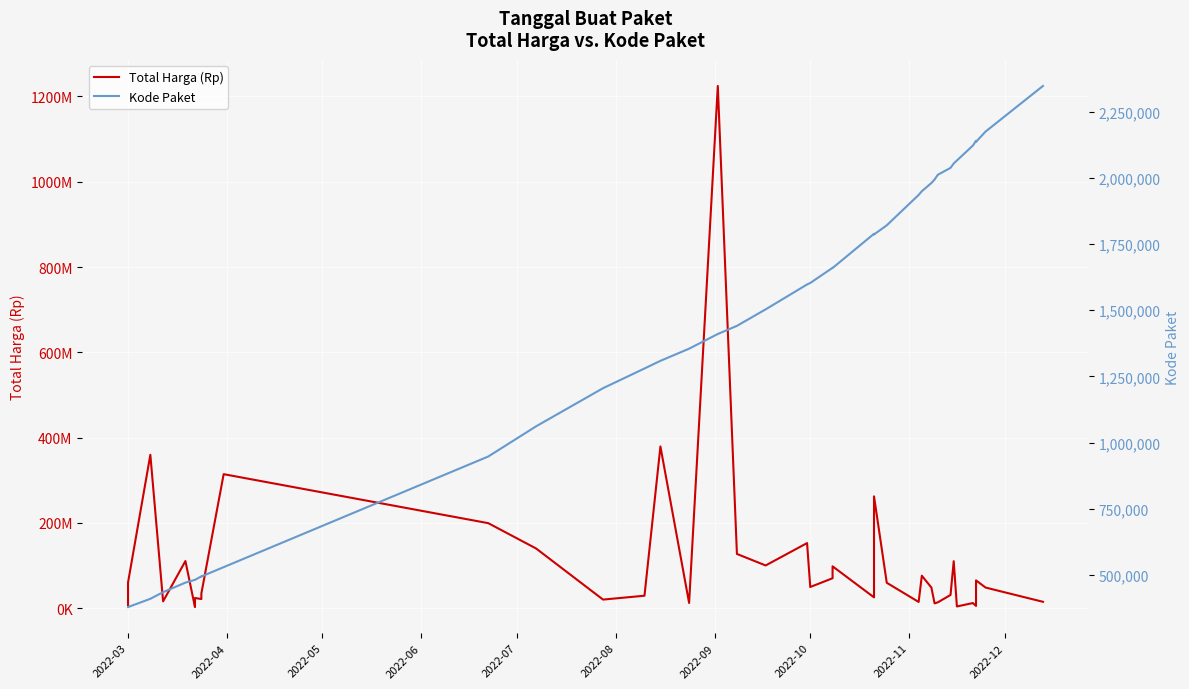

Is the value of Kode Paket at 11 greater than the value of Total Harga (Rp) at 15?

No